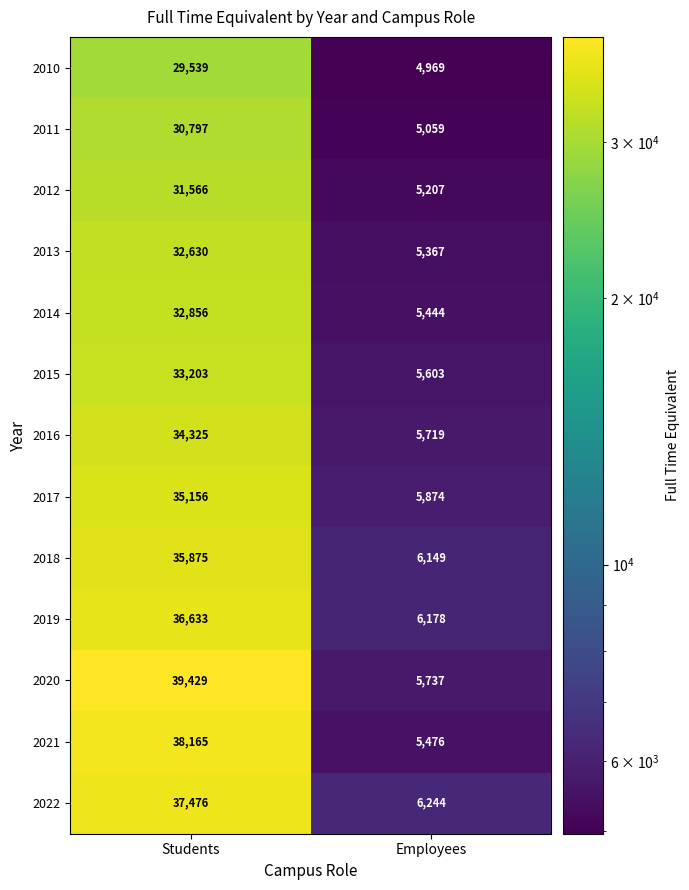

What is the sum of all 2019 values?

42811